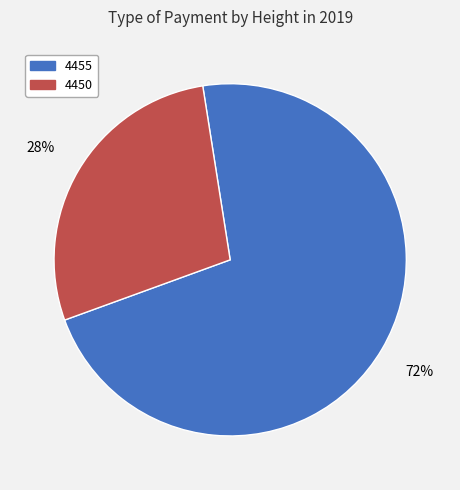

To the nearest percent, what is the average slice percentage?

50%